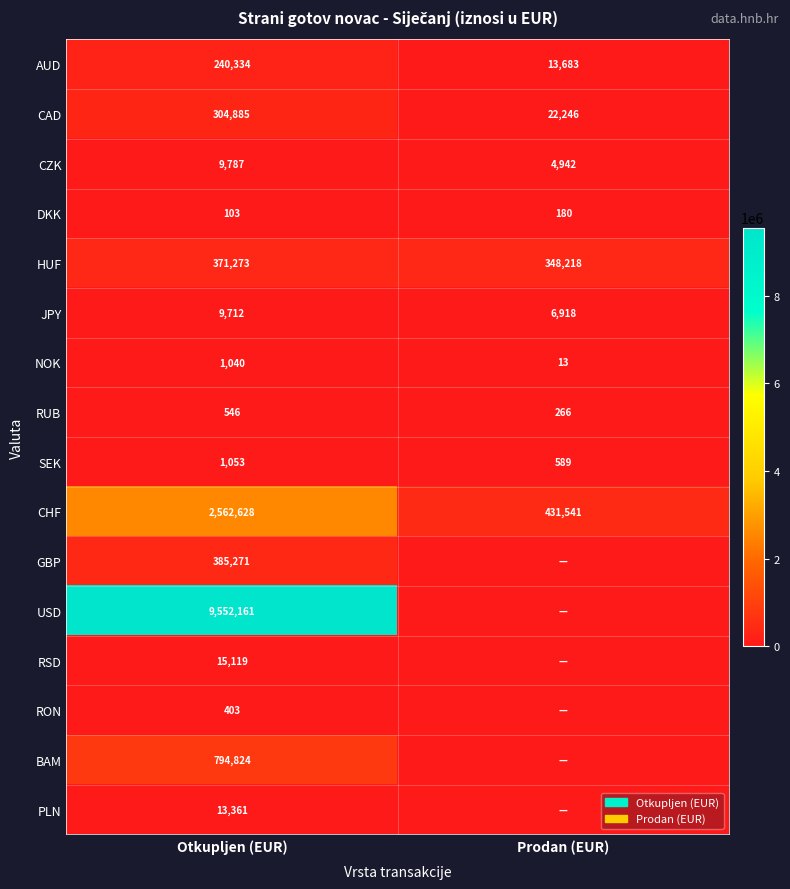

Which label corresponds to the largest value in the chart?

Otkupljen (EUR)